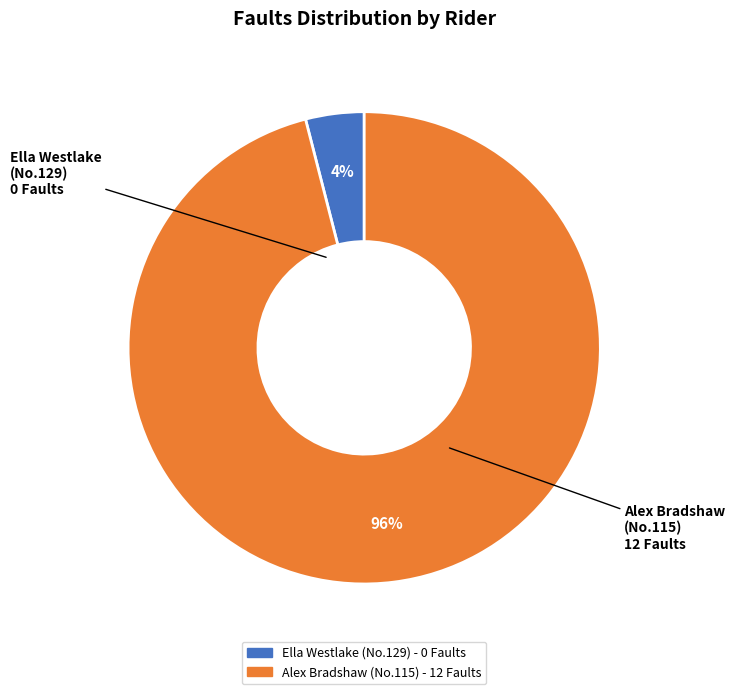

To the nearest percent, what is the average slice percentage?

50%